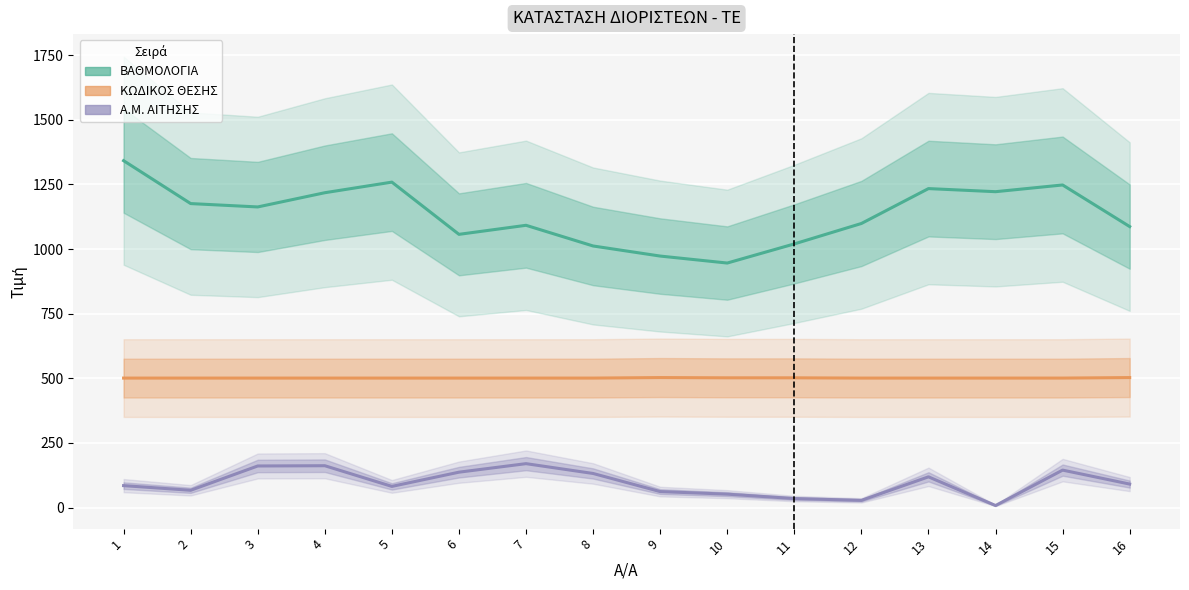

What is the minimum value shown in the chart?

8